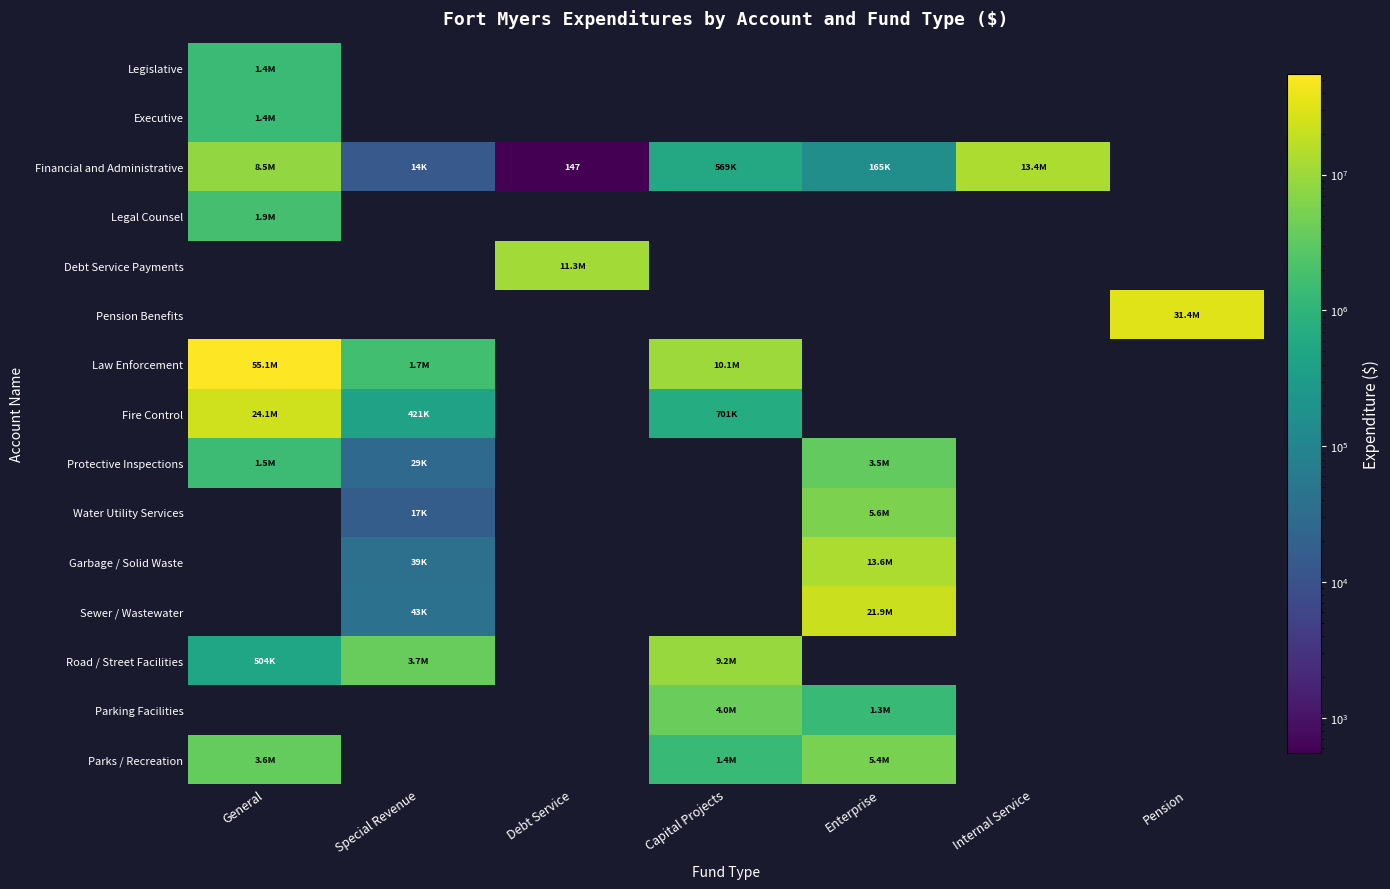

What is the sum of all Executive values?

1406677